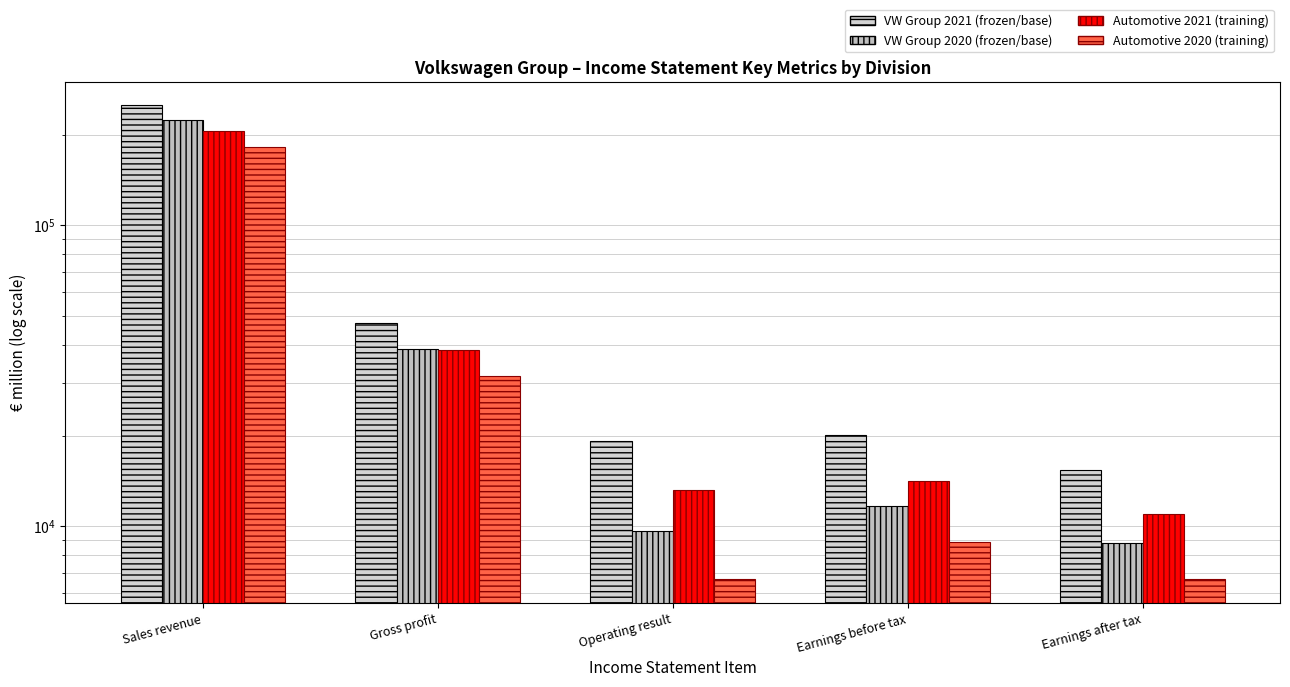

Reading left to right, transcribe all the data shown in this chart.

VW Group 2021: 250200	47241	19275	20126	15428
VW Group 2020: 222884	38947	9675	11667	8824
Automotive 2021: 206237	38592	13230	14146	10967
Automotive 2020: 182106	31599	6664	8891	6663